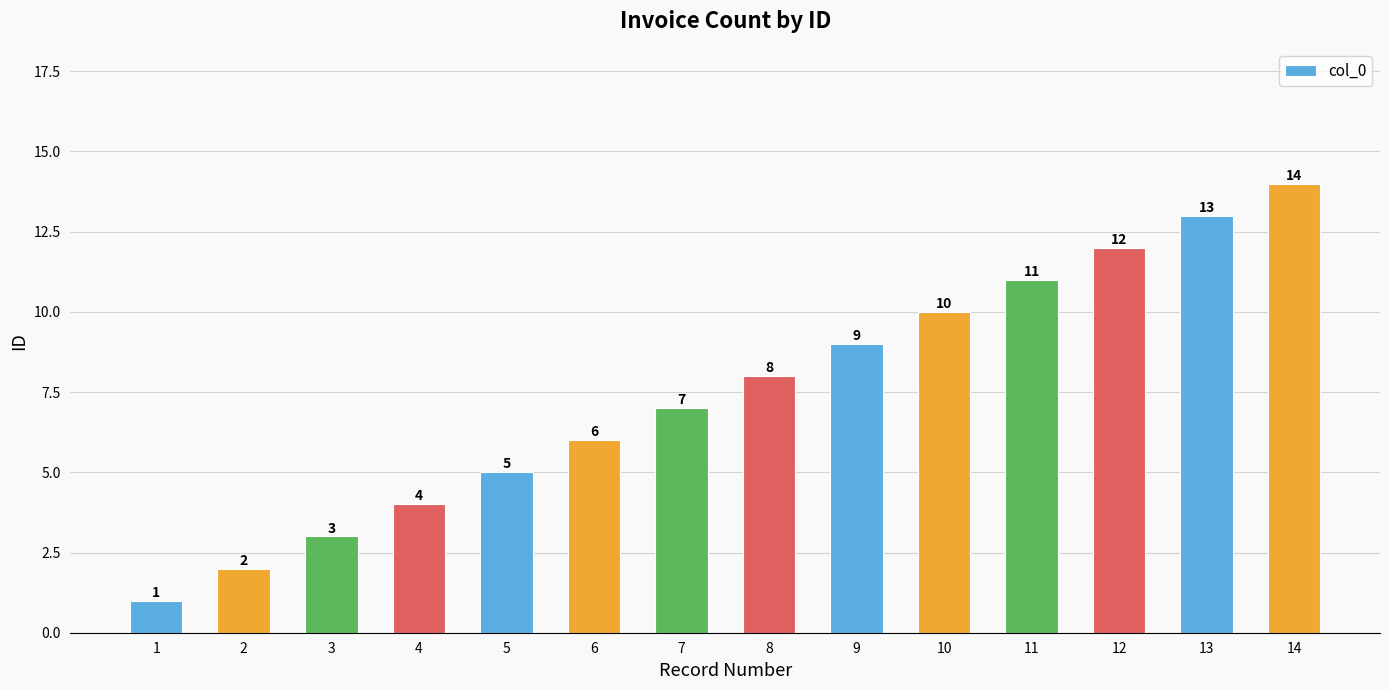

What is the difference between the maximum and second lowest values?

12